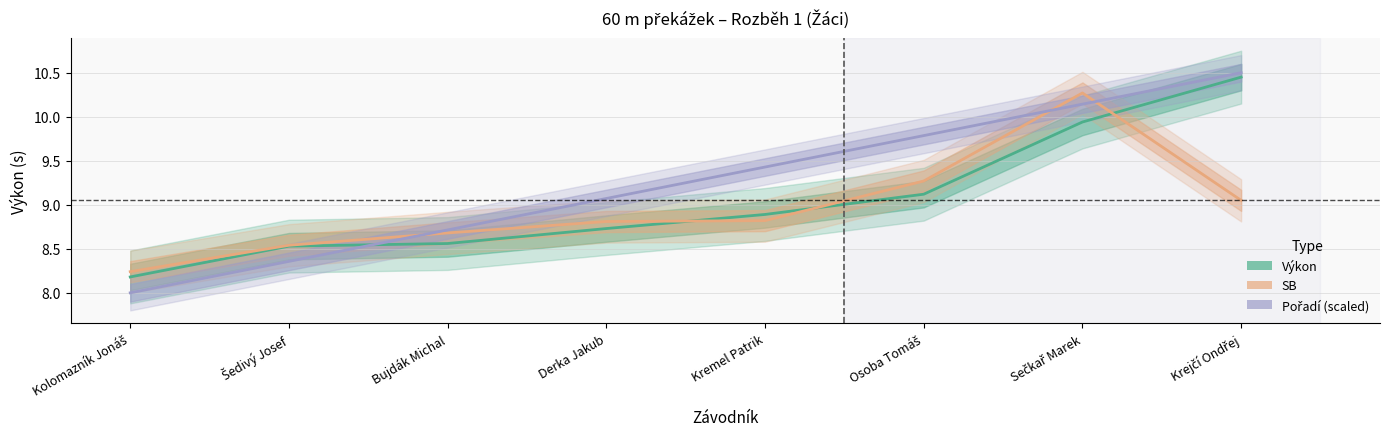

Where do SB and Pořadí (scaled) first cross each other?

Šedivý Josef and Bujdák Michal